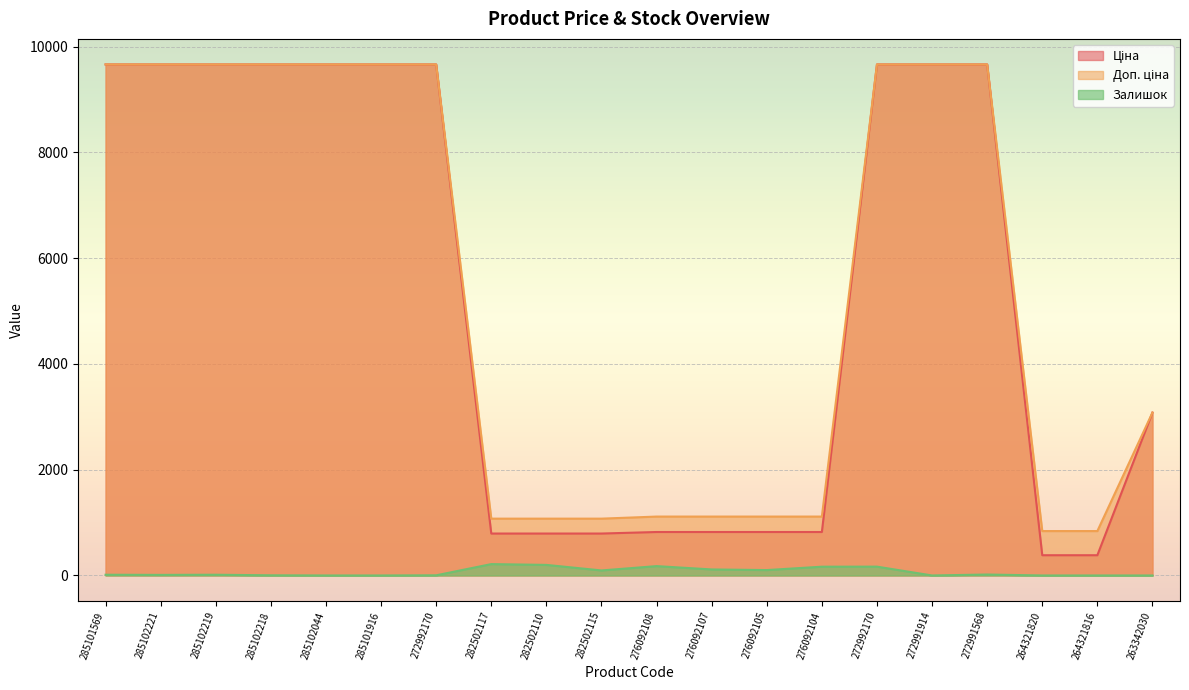

What is the highest value of the Ціна series?

9664.7